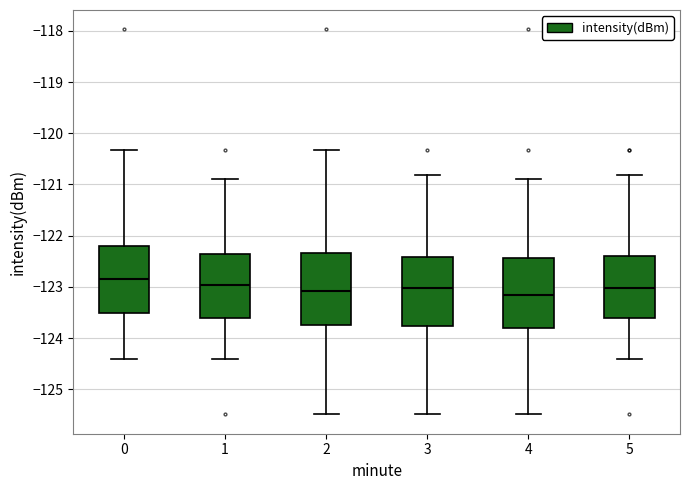

Reading left to right, read every box against the y-axis: the position of its median line, the range the box covers, and the ends of its whiskers. The values are not printed on the chart, so give them approximately, as read against the axis.

0: median -122.8, box -123.5 to -122.2, whiskers -124.4 to -120.3
1: median -123.0, box -123.6 to -122.4, whiskers -124.4 to -120.9
2: median -123.1, box -123.7 to -122.3, whiskers -125.5 to -120.3
3: median -123.0, box -123.8 to -122.4, whiskers -125.5 to -120.8
4: median -123.2, box -123.8 to -122.4, whiskers -125.5 to -120.9
5: median -123.0, box -123.6 to -122.4, whiskers -124.4 to -120.8